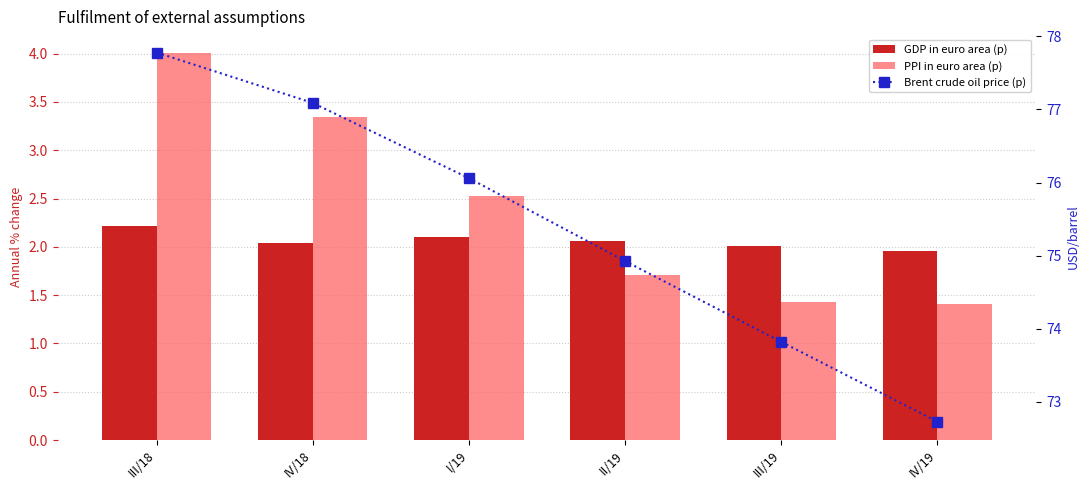

Is the value of Brent crude oil price (p) at IV/18 greater than the value of PPI in euro area (p) at IV/18?

Yes